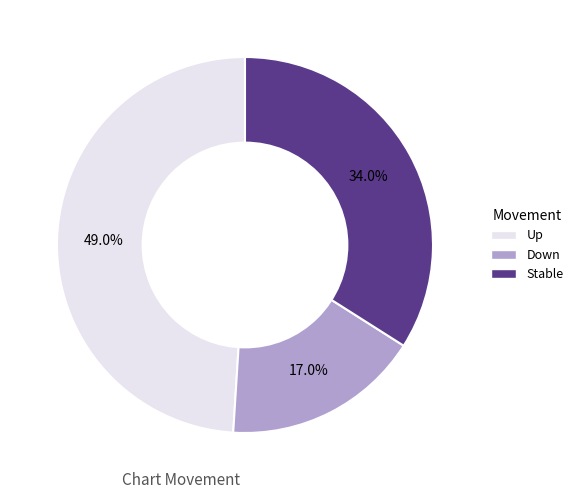

Is there any slice that represents more than half of the pie?

No